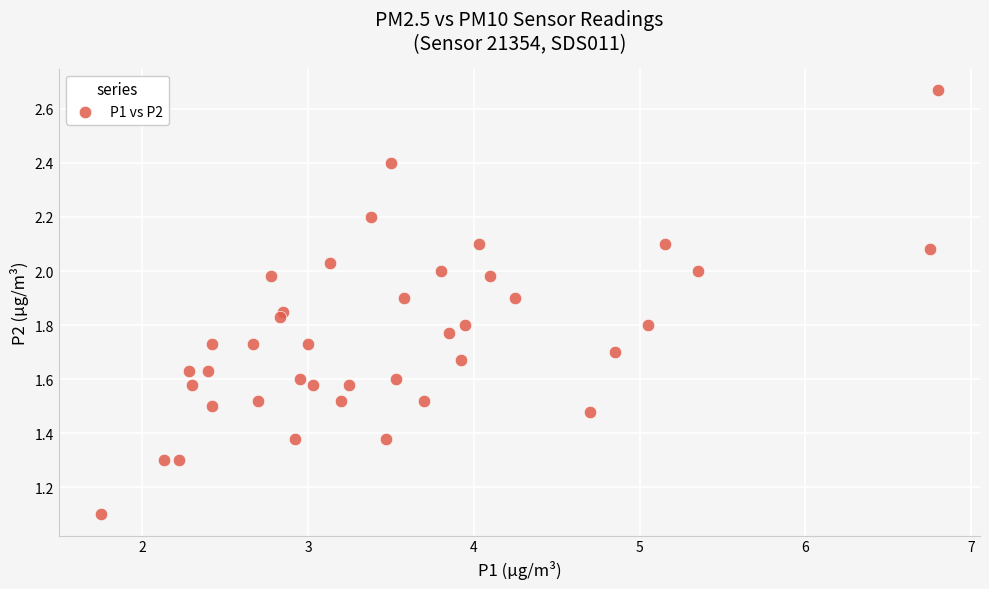

What Y value in the scatter plot is closest to 1?

1.1